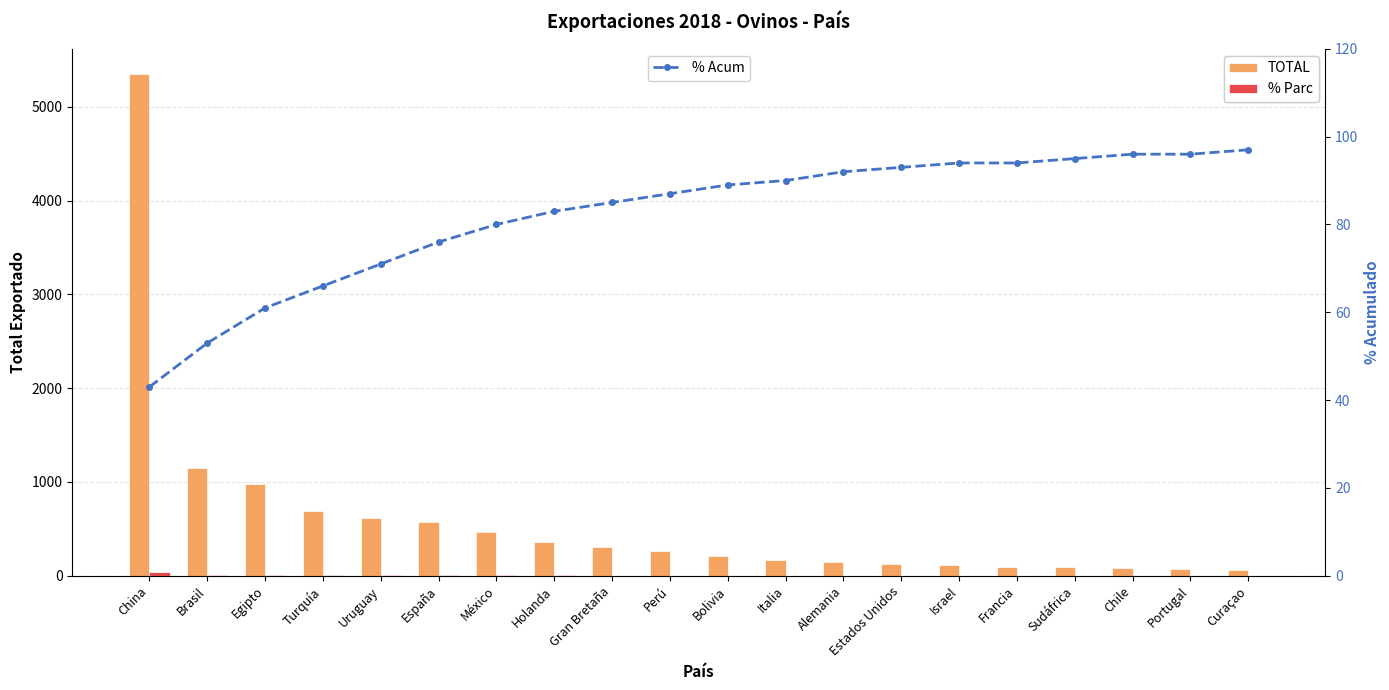

How many categories are shown in the chart?

20